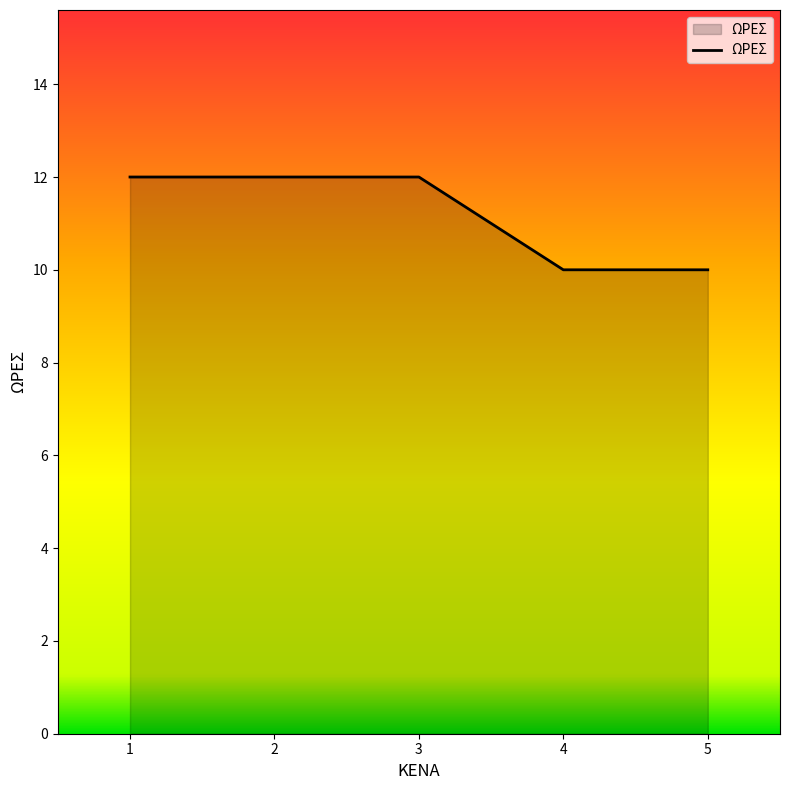

What is the difference between the second highest and minimum values?

2